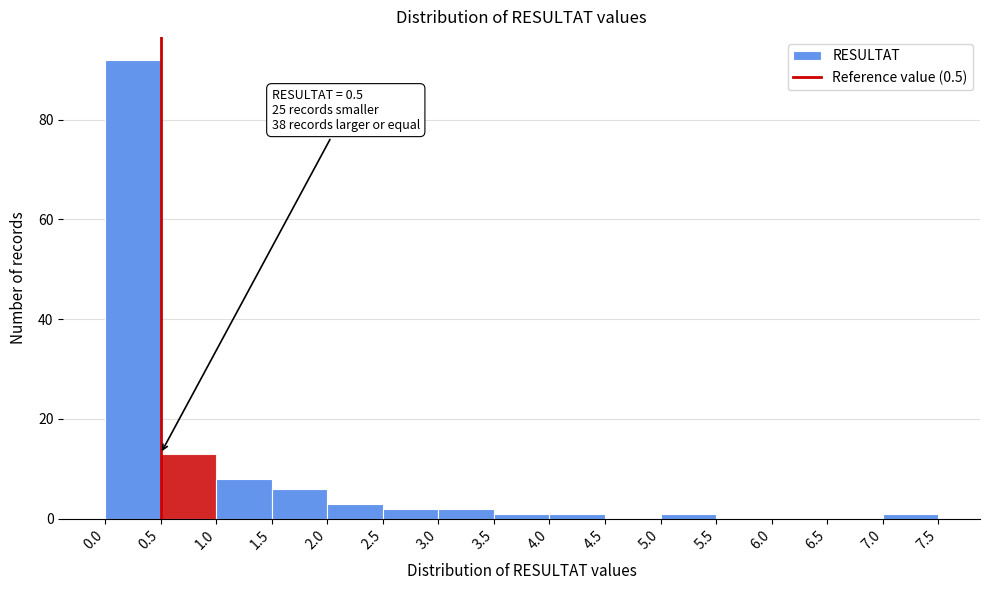

Which range on the x-axis has the tallest bar?

0.0 to 0.5